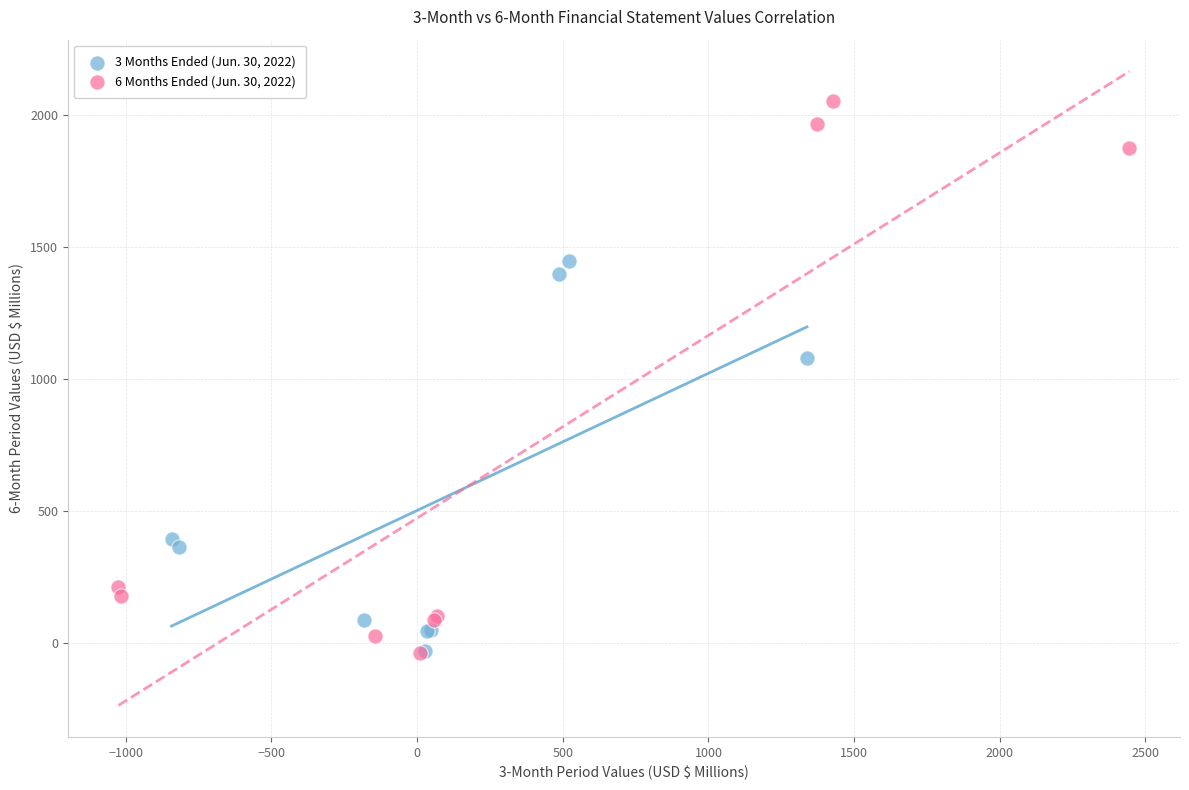

What are all the series names shown in the legend?

3 Months Ended (Jun. 30, 2022), 6 Months Ended (Jun. 30, 2022)